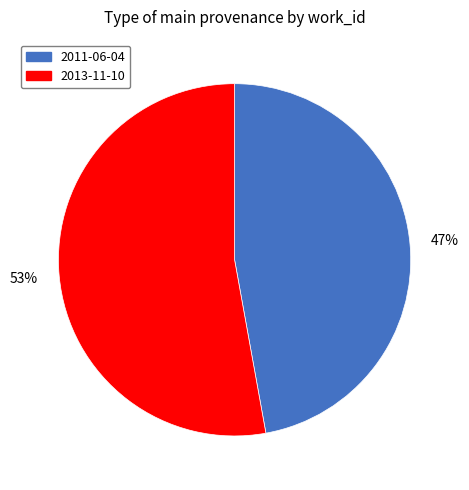

What is the largest slice in the pie chart?

2013-11-10